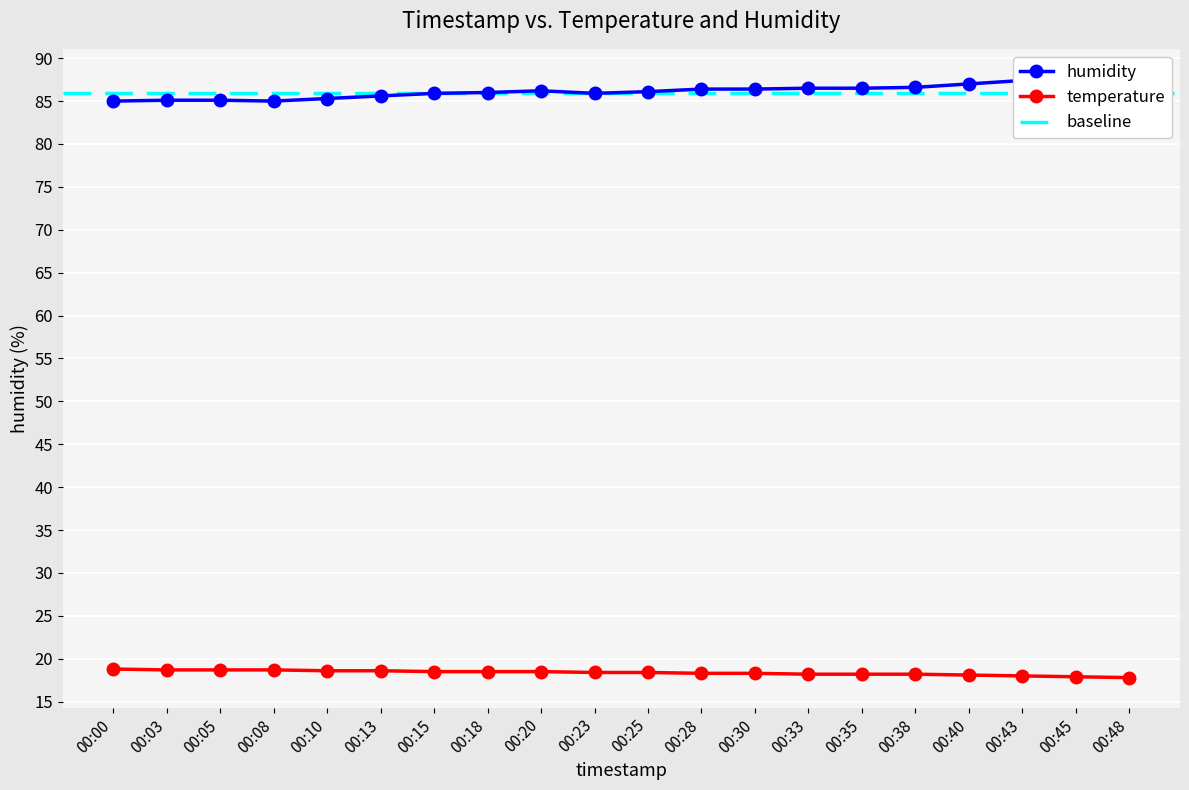

Which category has the highest value in the humidity series?

00:45